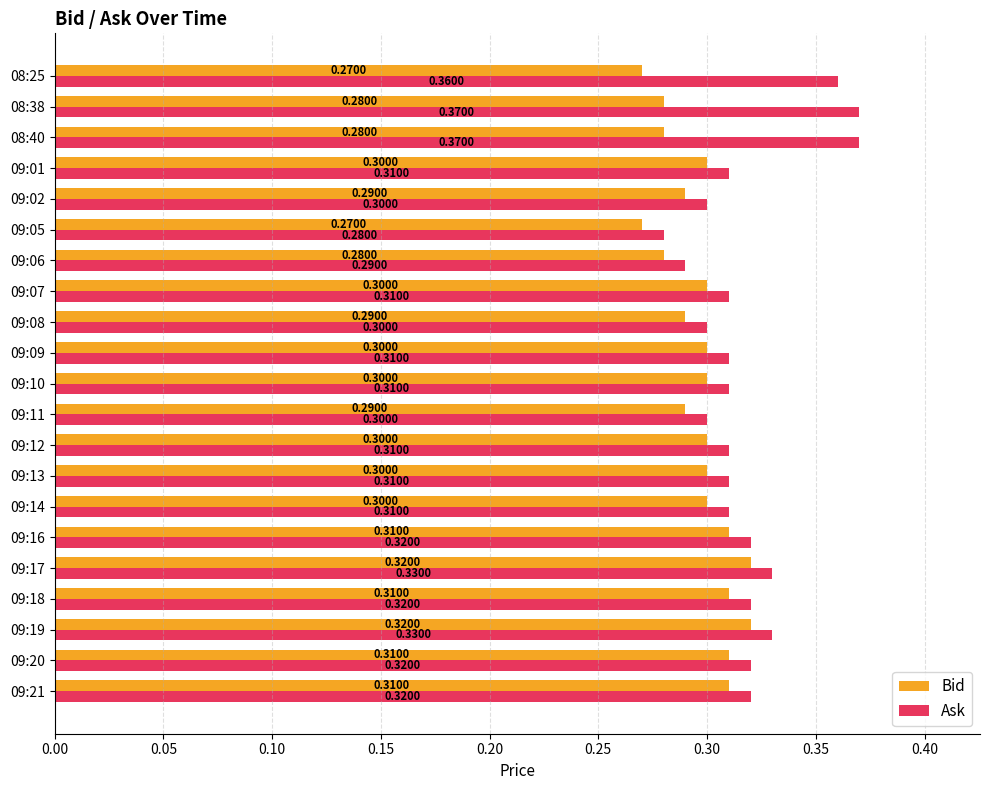

Which series has the widest spread of values?

Ask